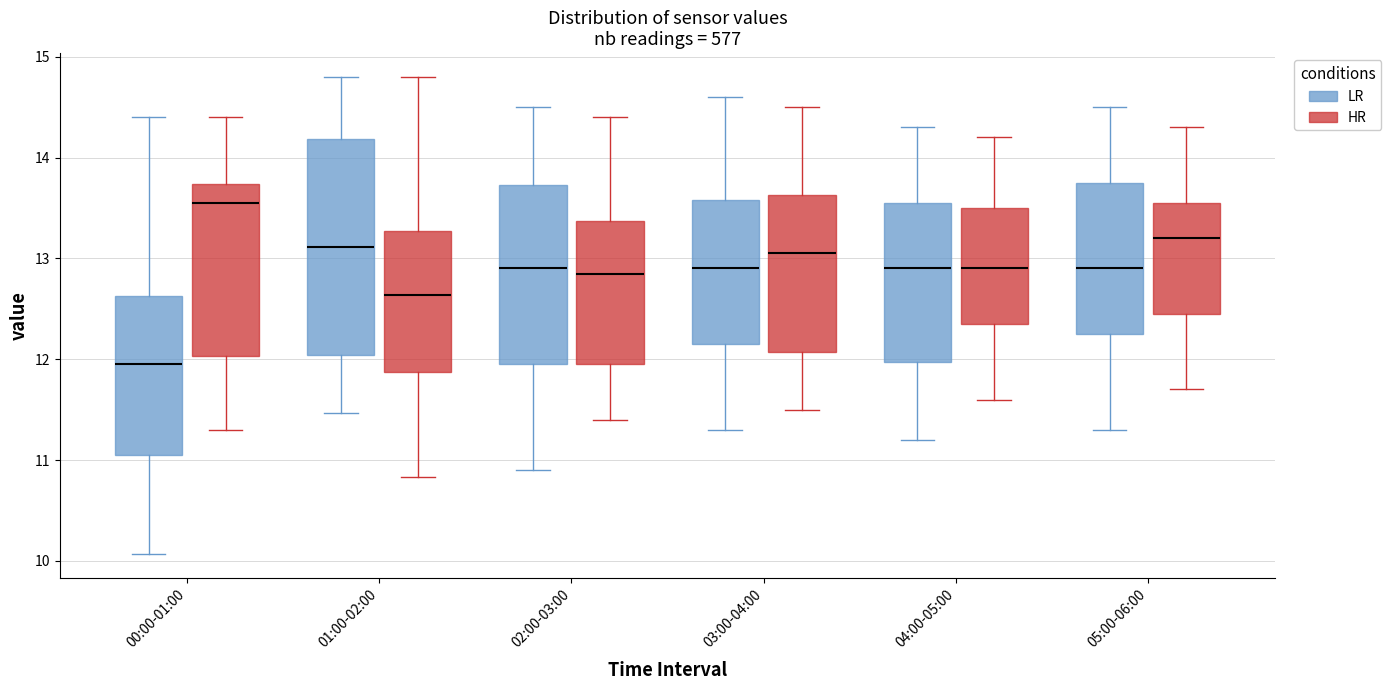

Where does the upper whisker of the box for 01:00-02:00 (LR) end on the y-axis? The values are not printed on the chart, so give them approximately, as read against the axis.

14.8